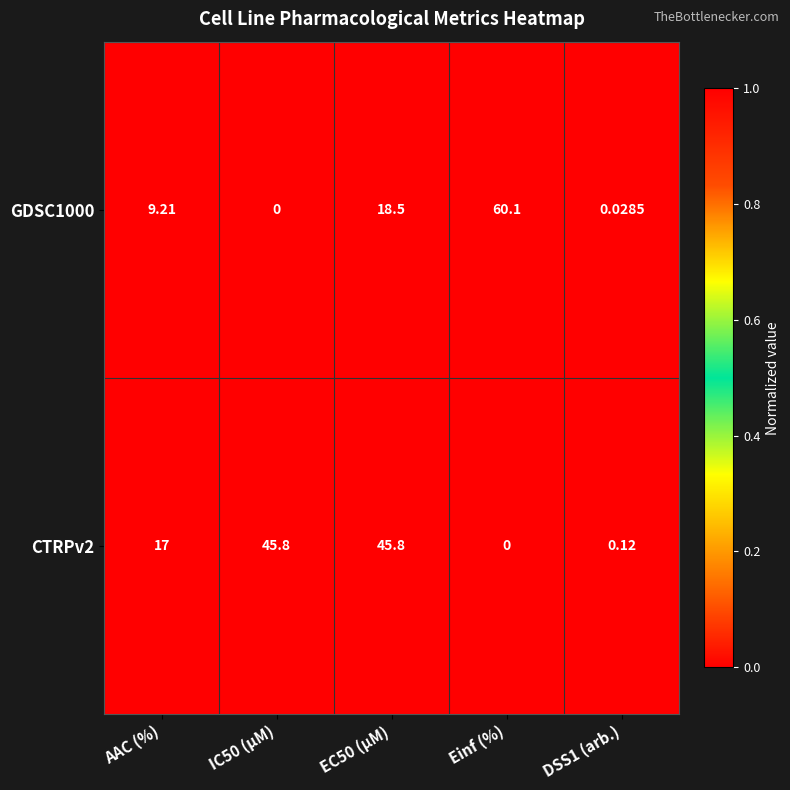

What is the total value across all series at Einf (%)?

60.1